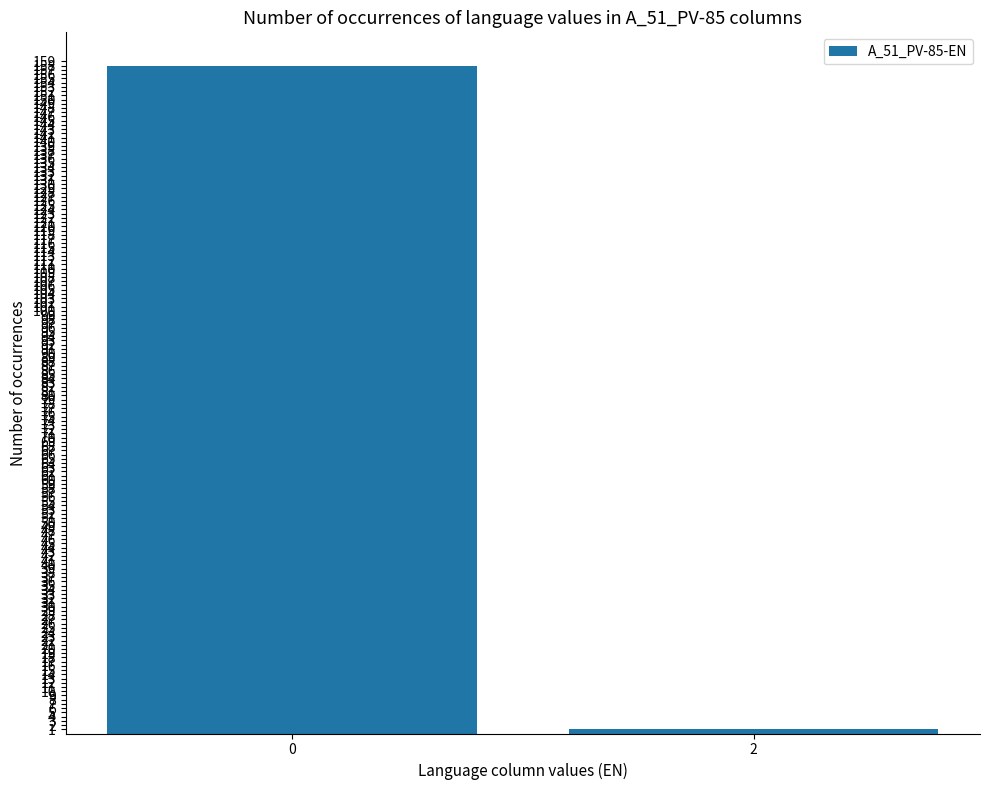

What is the change in value from 0 to 2?

-157